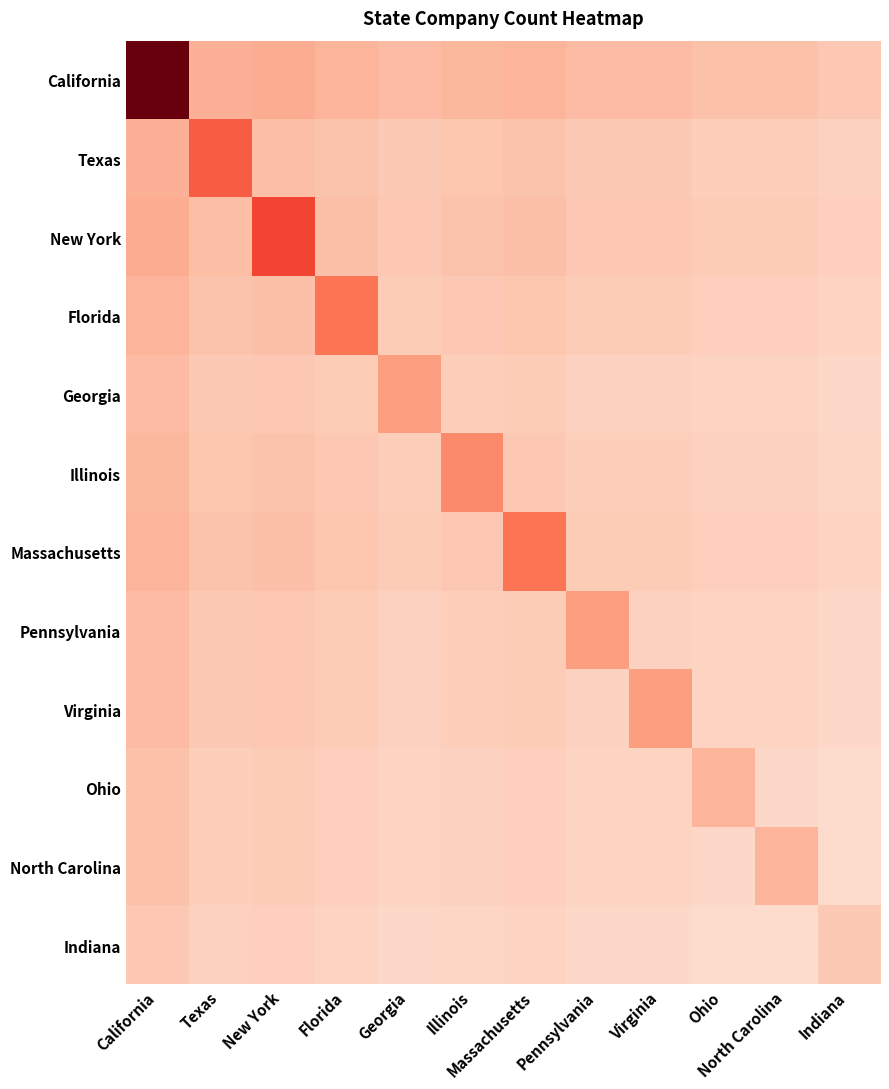

Reading left to right, list all the values displayed in this chart.

California: California=15.0	Texas=4.2	New York=4.4	Florida=4.0	Georgia=3.7	Illinois=3.9	Massachusetts=4.0	Pennsylvania=3.7	Virginia=3.7	Ohio=3.4	North Carolina=3.4	Indiana=3.1
Texas: California=4.2	Texas=8.0	New York=3.6	Florida=3.3	Georgia=3.0	Illinois=3.2	Massachusetts=3.3	Pennsylvania=3.0	Virginia=3.0	Ohio=2.8	North Carolina=2.8	Indiana=2.6
New York: California=4.4	Texas=3.6	New York=9.0	Florida=3.5	Georgia=3.1	Illinois=3.3	Massachusetts=3.5	Pennsylvania=3.1	Virginia=3.1	Ohio=2.9	North Carolina=2.9	Indiana=2.7
Florida: California=4.0	Texas=3.3	New York=3.5	Florida=7.0	Georgia=2.9	Illinois=3.1	Massachusetts=3.2	Pennsylvania=2.9	Virginia=2.9	Ohio=2.7	North Carolina=2.7	Indiana=2.5
Georgia: California=3.7	Texas=3.0	New York=3.1	Florida=2.9	Georgia=5.0	Illinois=2.8	Massachusetts=2.9	Pennsylvania=2.6	Virginia=2.6	Ohio=2.5	North Carolina=2.5	Indiana=2.3
Illinois: California=3.9	Texas=3.2	New York=3.3	Florida=3.1	Georgia=2.8	Illinois=6.0	Massachusetts=3.1	Pennsylvania=2.8	Virginia=2.8	Ohio=2.6	North Carolina=2.6	Indiana=2.4
Massachusetts: California=4.0	Texas=3.3	New York=3.5	Florida=3.2	Georgia=2.9	Illinois=3.1	Massachusetts=7.0	Pennsylvania=2.9	Virginia=2.9	Ohio=2.7	North Carolina=2.7	Indiana=2.5
Pennsylvania: California=3.7	Texas=3.0	New York=3.1	Florida=2.9	Georgia=2.6	Illinois=2.8	Massachusetts=2.9	Pennsylvania=5.0	Virginia=2.6	Ohio=2.5	North Carolina=2.5	Indiana=2.3
Virginia: California=3.7	Texas=3.0	New York=3.1	Florida=2.9	Georgia=2.6	Illinois=2.8	Massachusetts=2.9	Pennsylvania=2.6	Virginia=5.0	Ohio=2.5	North Carolina=2.5	Indiana=2.3
Ohio: California=3.4	Texas=2.8	New York=2.9	Florida=2.7	Georgia=2.5	Illinois=2.6	Massachusetts=2.7	Pennsylvania=2.5	Virginia=2.5	Ohio=4.0	North Carolina=2.3	Indiana=2.1
North Carolina: California=3.4	Texas=2.8	New York=2.9	Florida=2.7	Georgia=2.5	Illinois=2.6	Massachusetts=2.7	Pennsylvania=2.5	Virginia=2.5	Ohio=2.3	North Carolina=4.0	Indiana=2.1
Indiana: California=3.1	Texas=2.6	New York=2.7	Florida=2.5	Georgia=2.3	Illinois=2.4	Massachusetts=2.5	Pennsylvania=2.3	Virginia=2.3	Ohio=2.1	North Carolina=2.1	Indiana=3.0